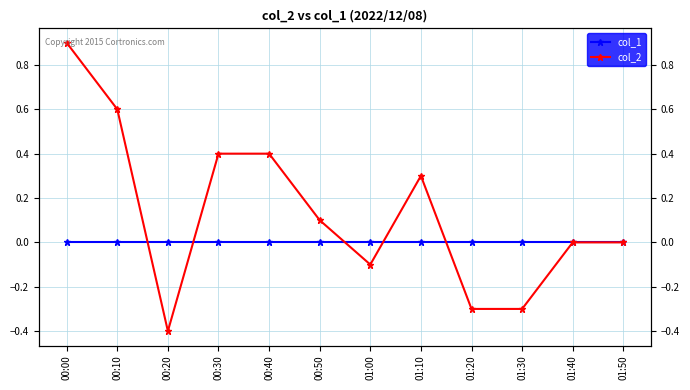

The value of col_1 at 01:30 is 0.0. True or false?

True